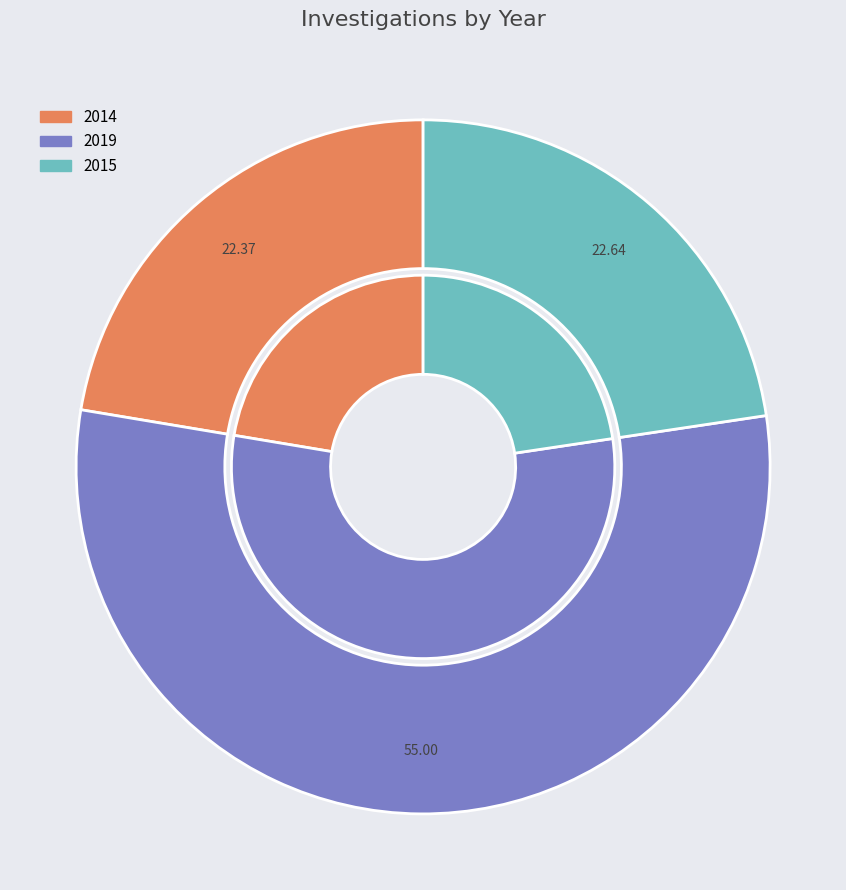

What is the total percentage of 2015 and 2019?

77.6%